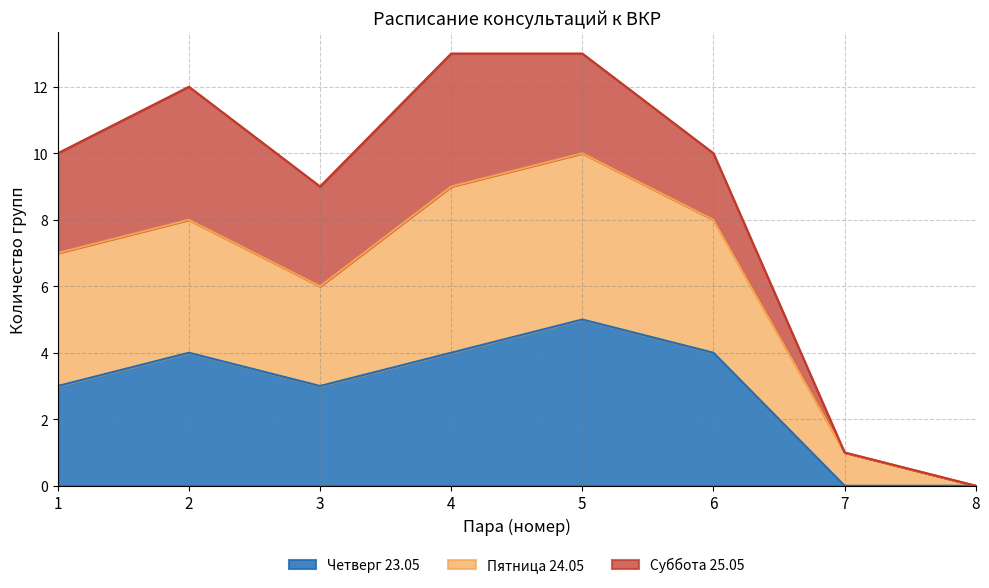

Which series has the widest spread of values?

Пятница 24.05